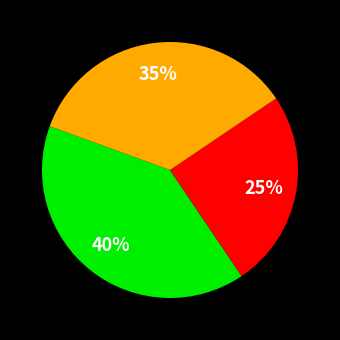

To the nearest percent, what is the difference between the largest and smallest slice percentages?

15%